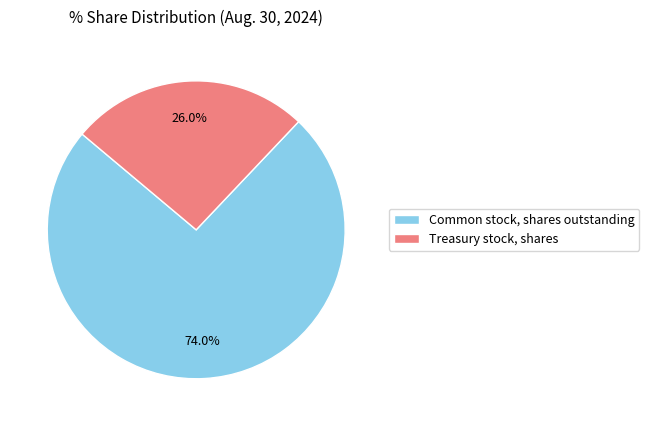

What is the smallest slice in the pie chart?

Treasury stock, shares